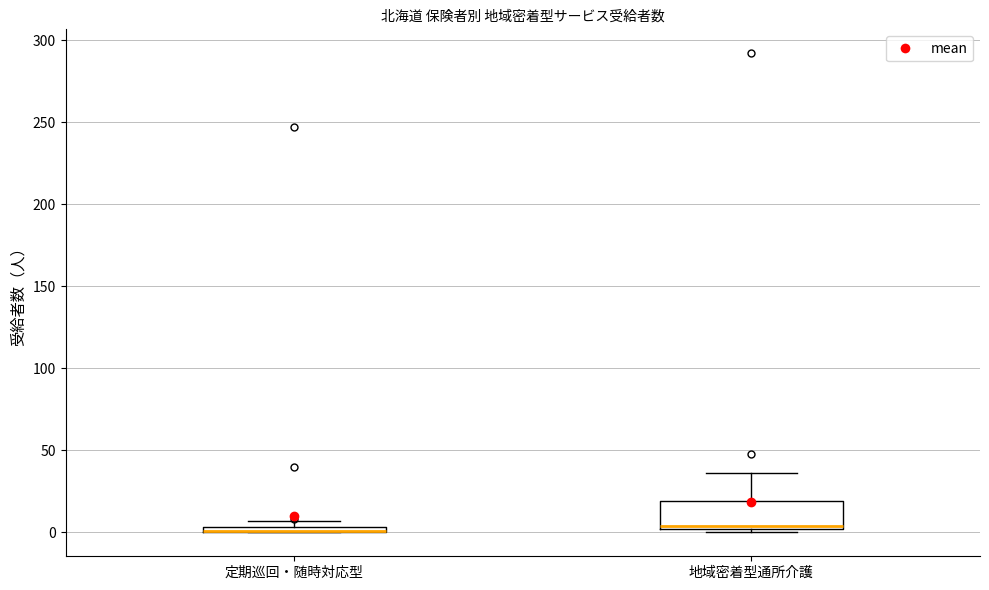

Which box is the tallest, from its lower edge to its upper edge?

地域密着型通所介護